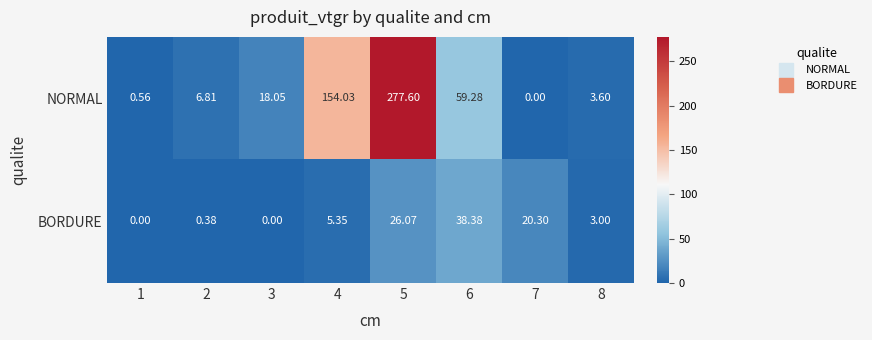

Is the value of BORDURE at 8 greater than the value of NORMAL at 2?

No